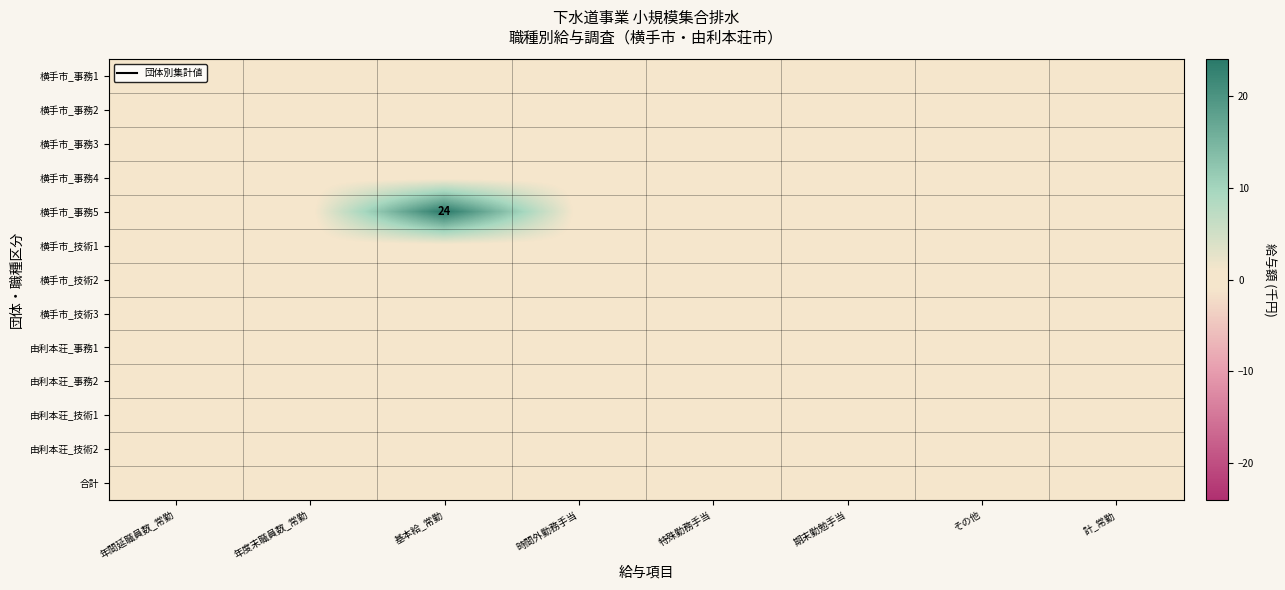

List the labels in order of 由利本荘_事務2 value, smallest first.

年間延職員数_常勤, 年度末職員数_常勤, 基本給_常勤, 時間外勤務手当, 特殊勤務手当, 期末勤勉手当, その他, 計_常勤